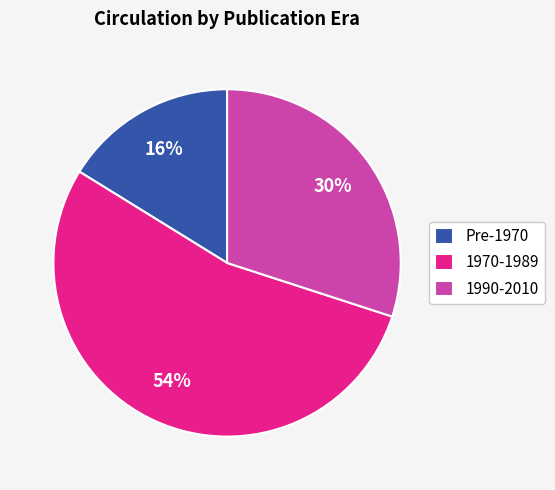

Which slice is the largest?

1970-1989